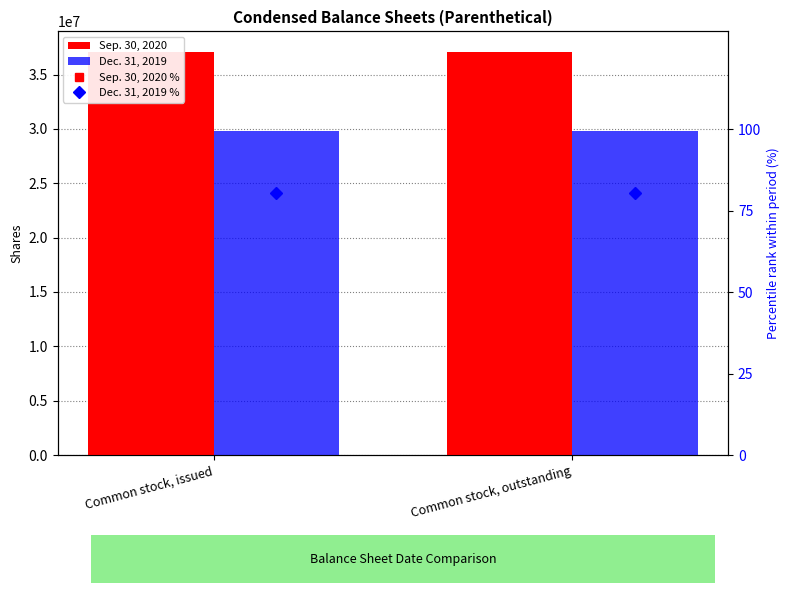

What position from the left is Common stock, outstanding?

2